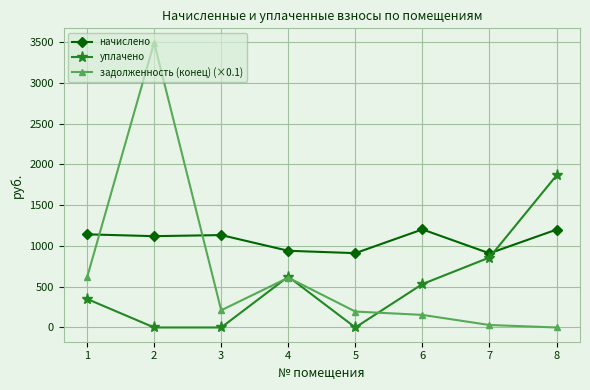

Which category has the highest value in the задолженность (конец) (×0.1) series?

2